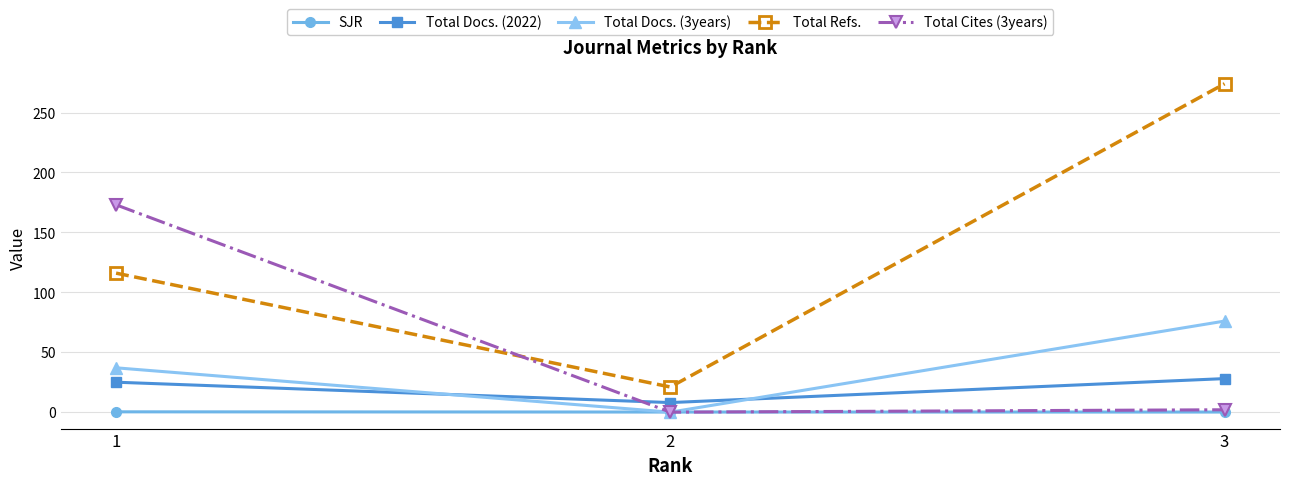

What is the total value across all series at 2?

29.1